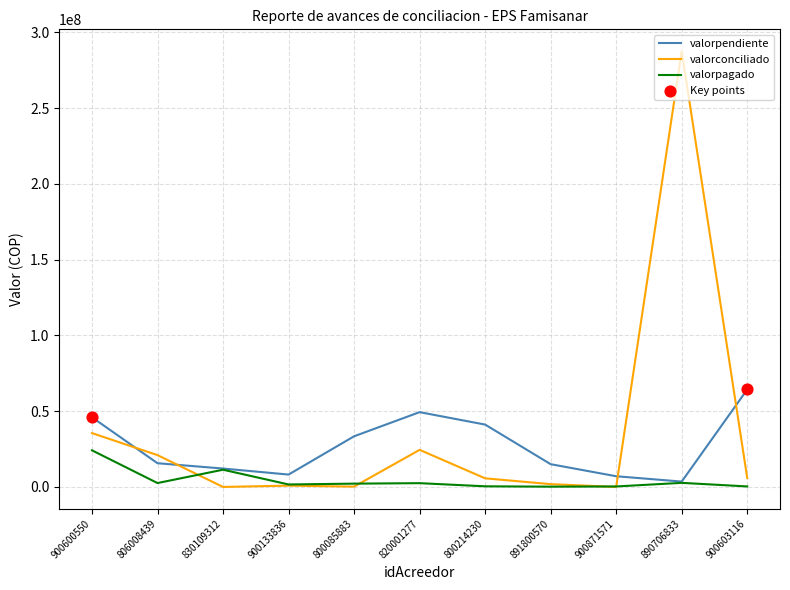

Which series has the largest total across all categories?

valorconciliado